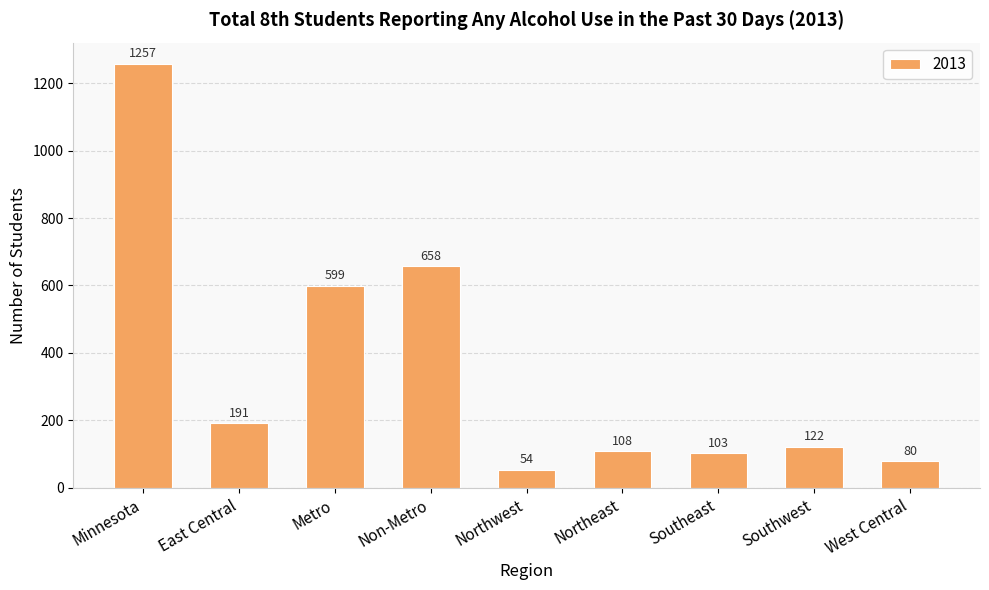

Are the bars grouped side by side (vs. stacked)?

No